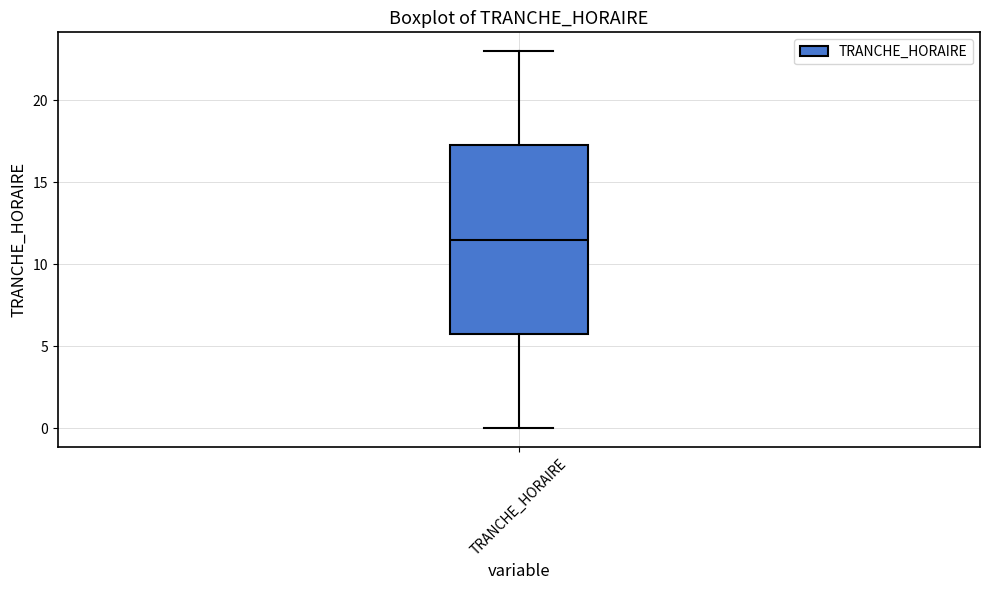

Read this box plot against the y-axis: the position of the median line, the range covered by the box, and the ends of both whiskers. The values are not printed on the chart, so give them approximately, as read against the axis.

median 11.5, box 6.0 to 17.5, whiskers 0.0 to 23.0